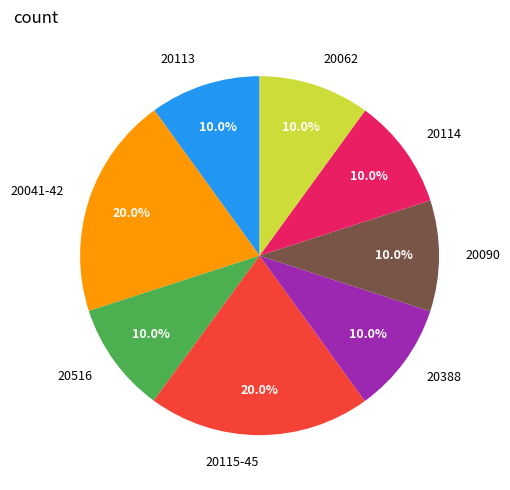

Does 20041-42 represent more than half of the total?

No